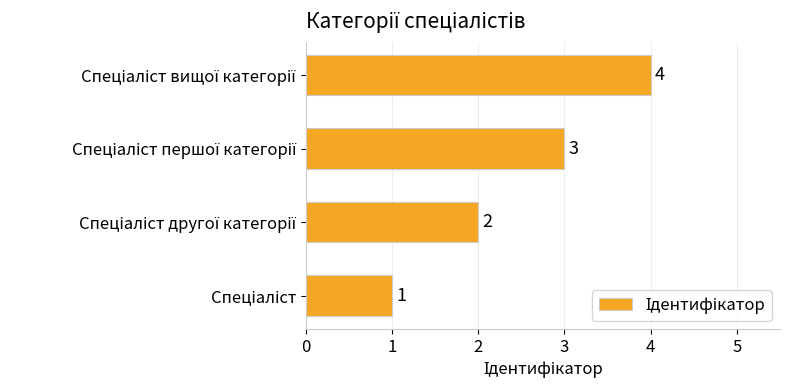

How many data points does each series have?

4